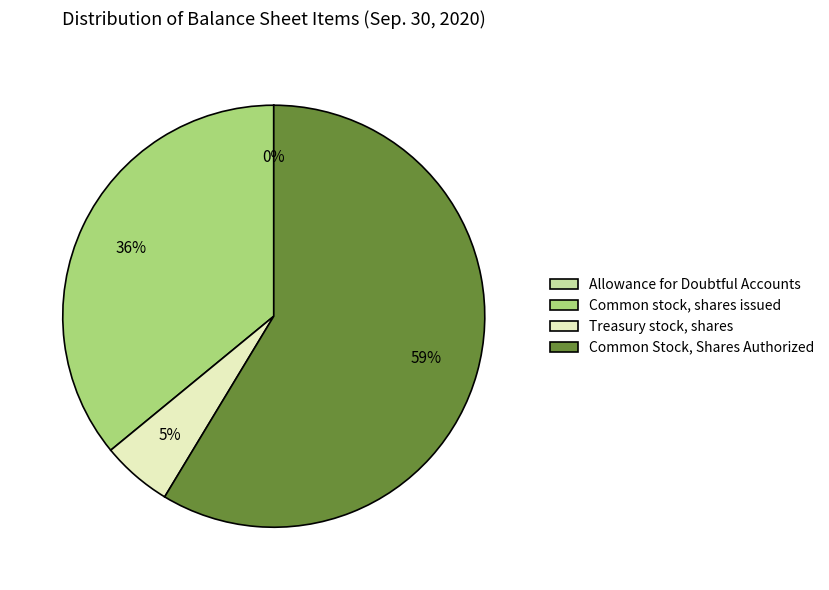

Which category has the biggest portion of the pie?

Common Stock, Shares Authorized